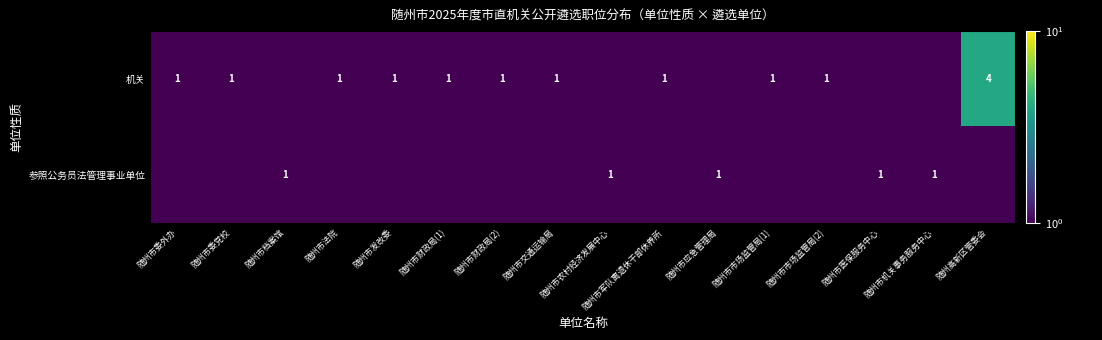

At which label is 机关 closest to 2?

随州市委外办